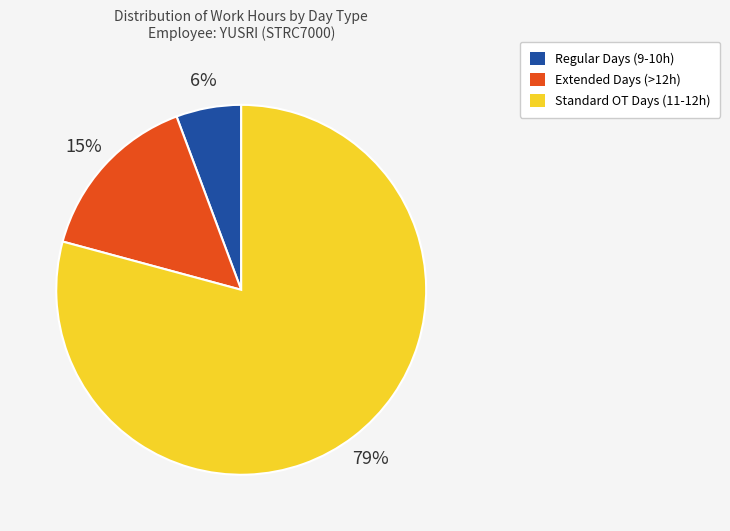

To the nearest percent, what is the average slice percentage?

33%